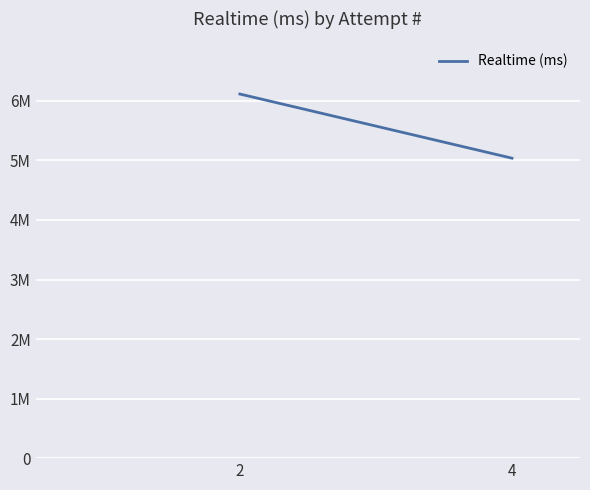

Reading left to right, list all the values displayed in this chart.

6115514	5038050